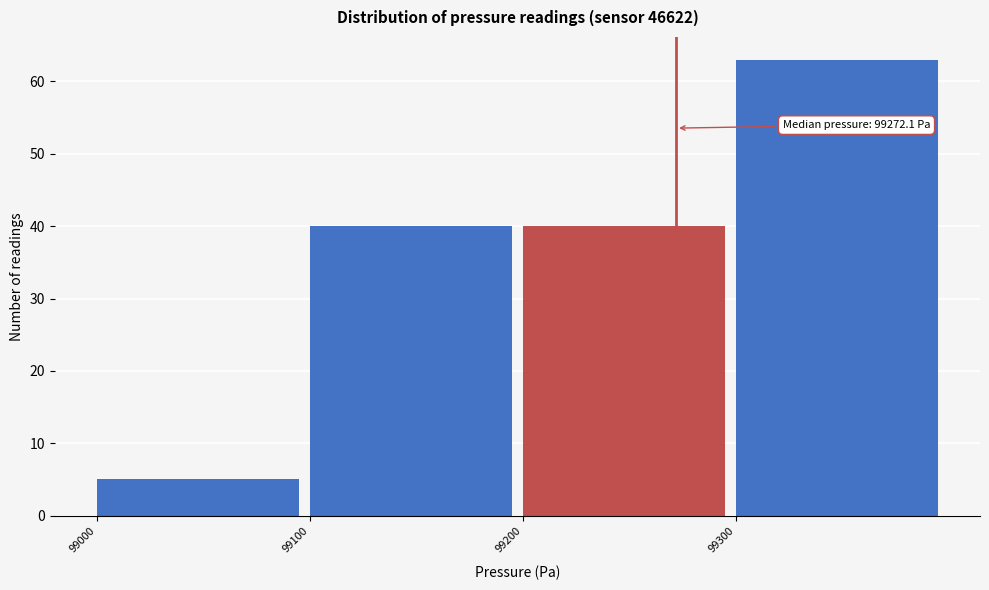

Over which range of the x-axis is the bar tallest?

99300 to 99400